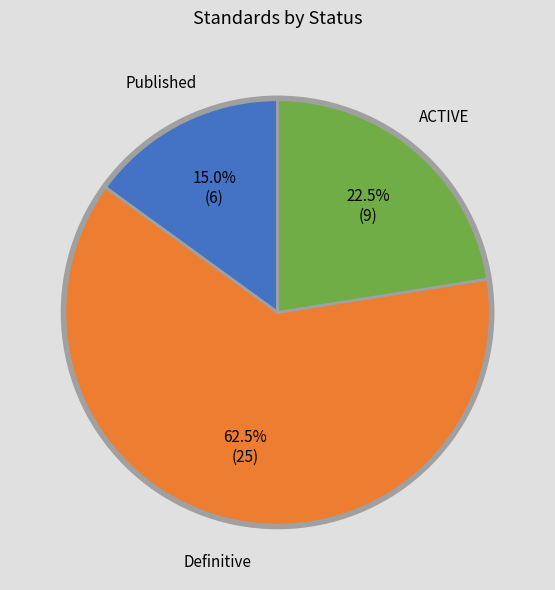

Is there any slice that represents more than half of the pie?

Yes